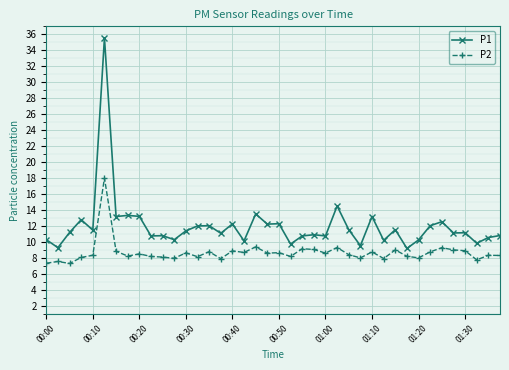

What is the value of the P1 point at the 39th from the left?

10.6